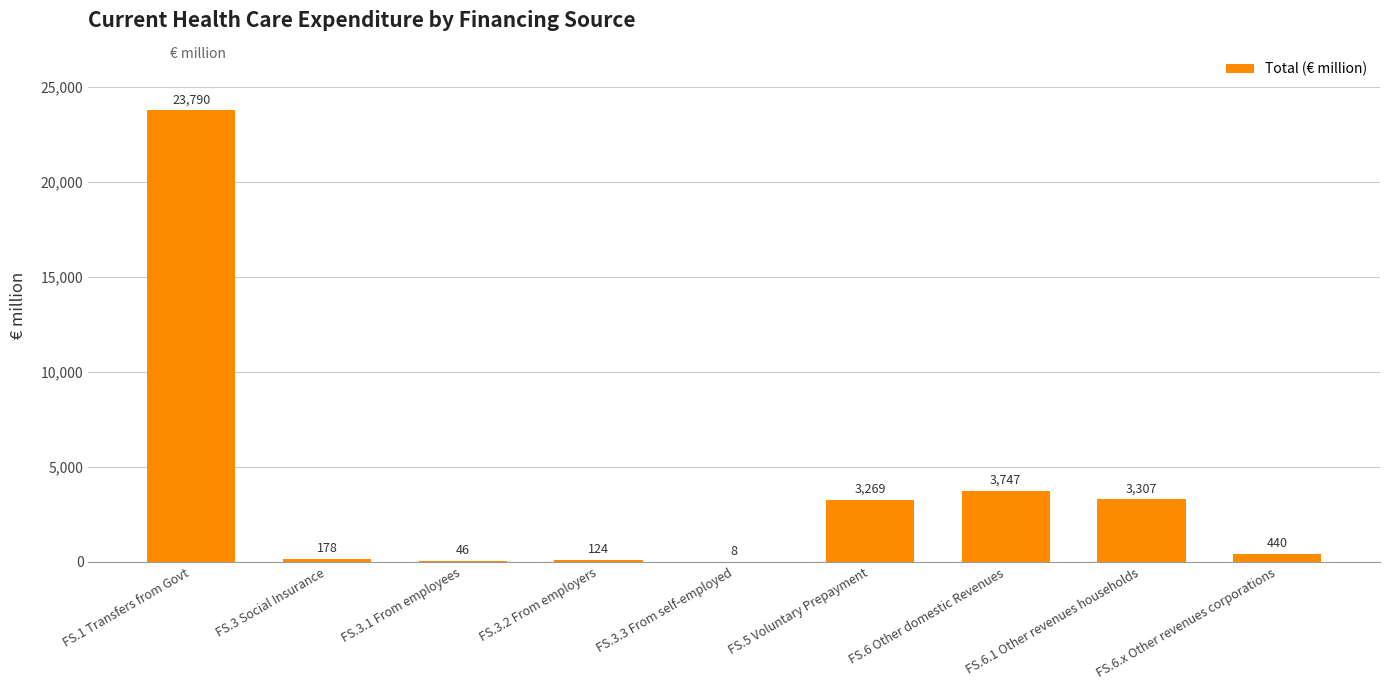

Reading left to right, transcribe all the data shown in this chart.

FS.1 Transfers from Govt=23790	FS.3 Social Insurance=178	FS.3.1 From employees=46	FS.3.2 From employers=124	FS.3.3 From self-employed=8	FS.5 Voluntary Prepayment=3269	FS.6 Other domestic Revenues=3747	FS.6.1 Other revenues households=3307	FS.6.x Other revenues corporations=440